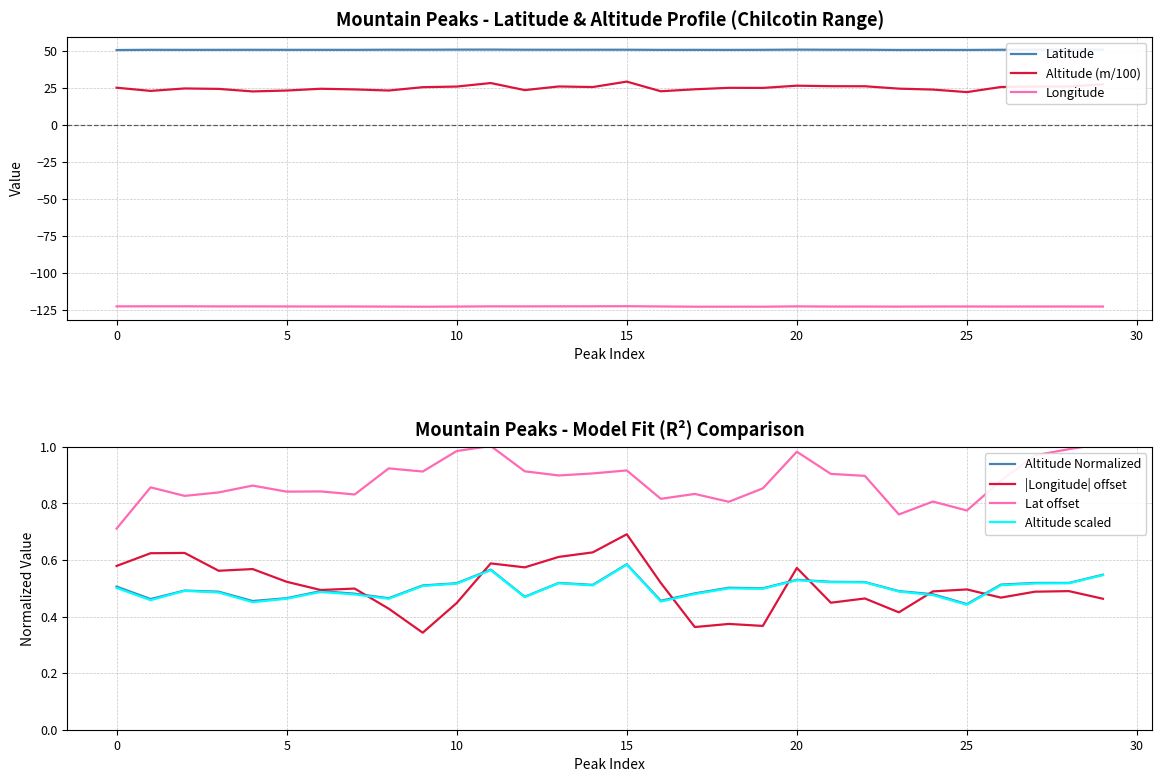

What is the difference between the maximum and minimum values in the Altitude Normalized series?

0.1